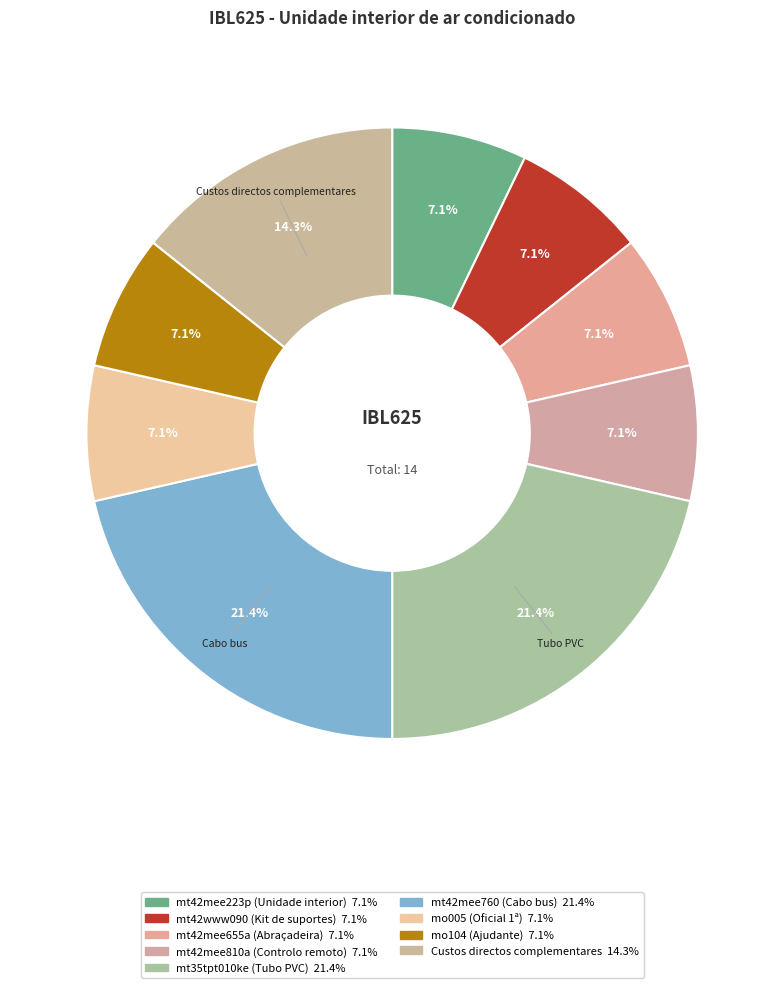

Is it true that mt42mee223p (Unidade interior) is 1% of the pie?

False